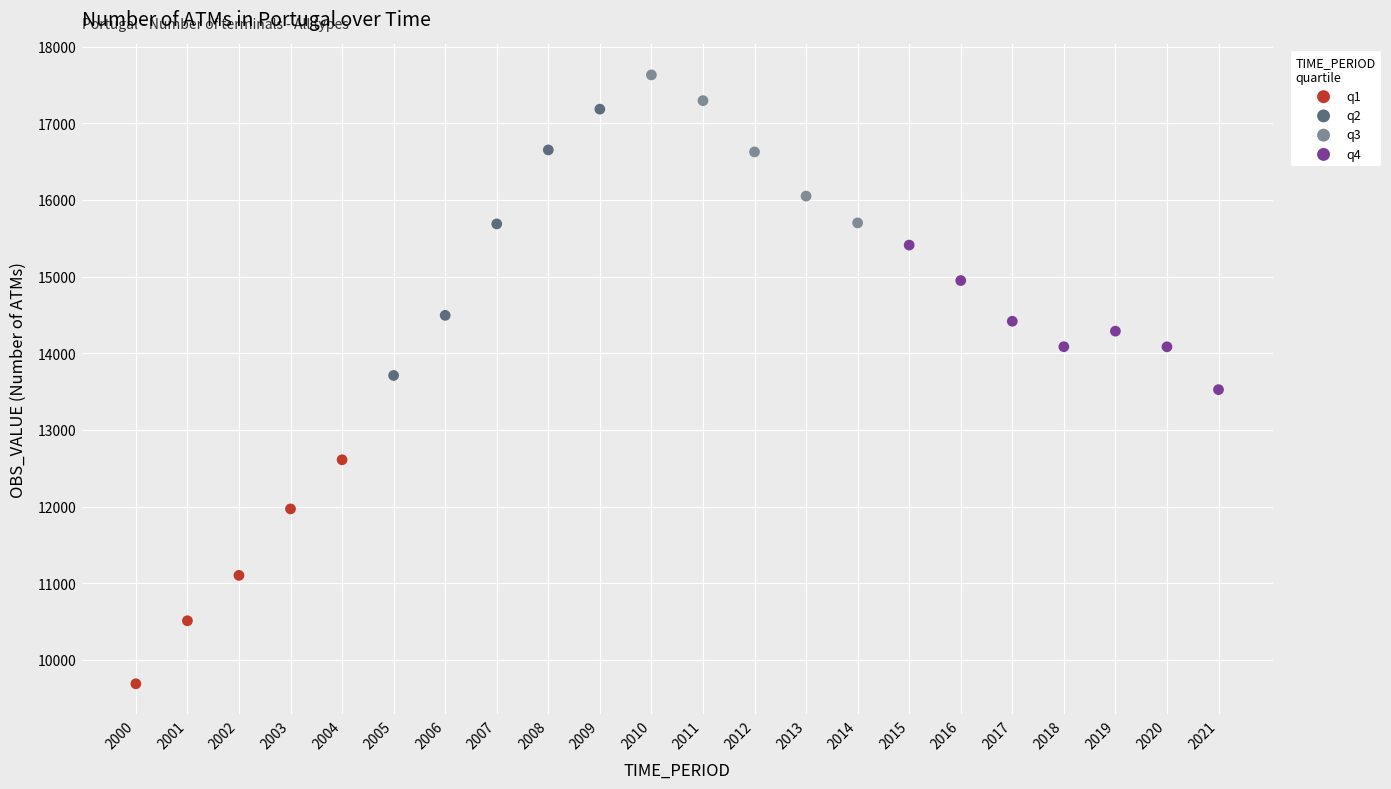

Which series reaches the minimum Y coordinate?

q1